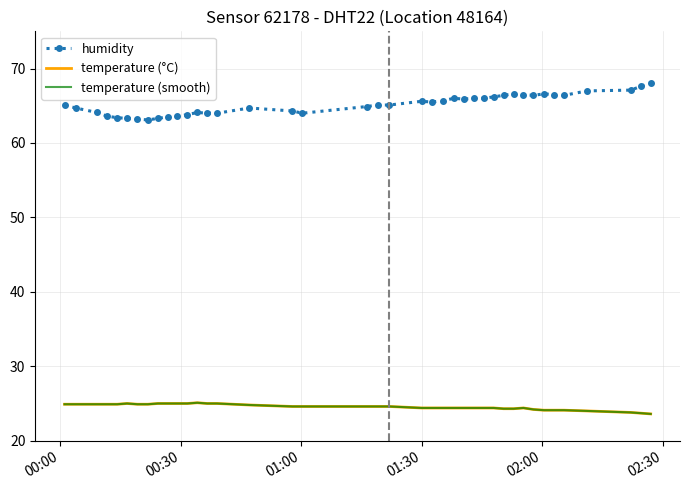

Which series has the largest total across all categories?

humidity